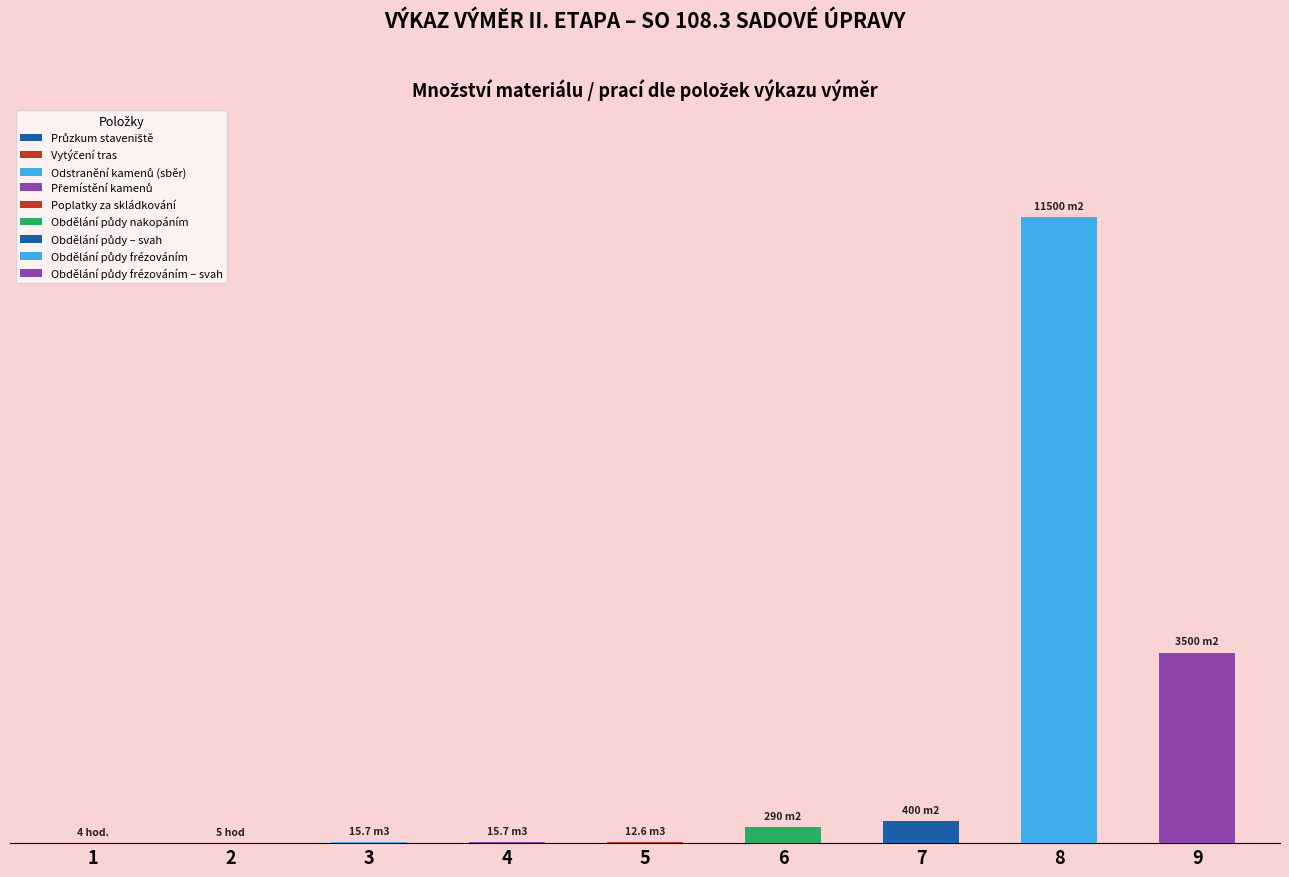

The value of Množství (m.j.) at 3 is 15.7. True or false?

True